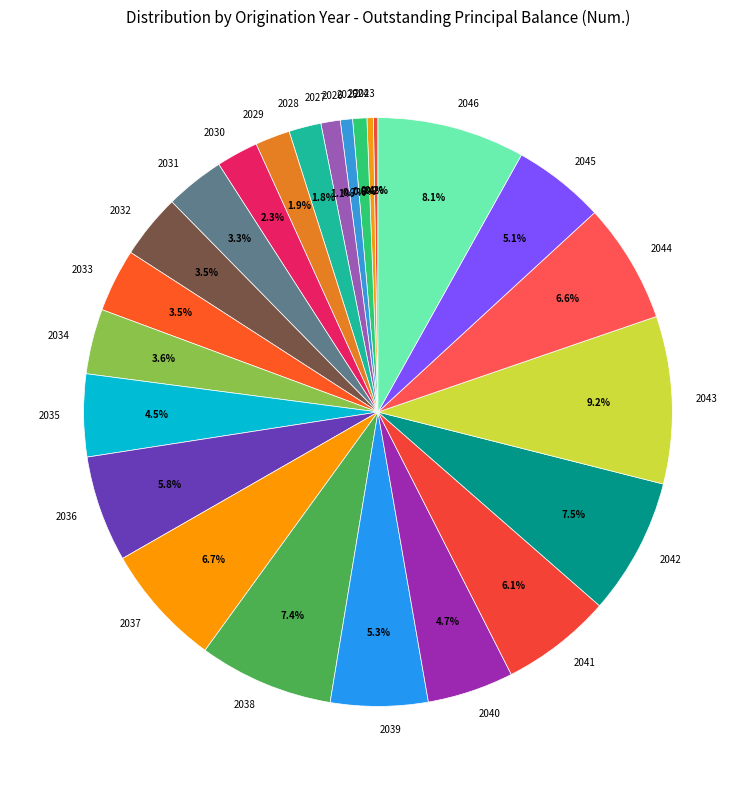

Is it true that 2026 is 1% of the pie?

True